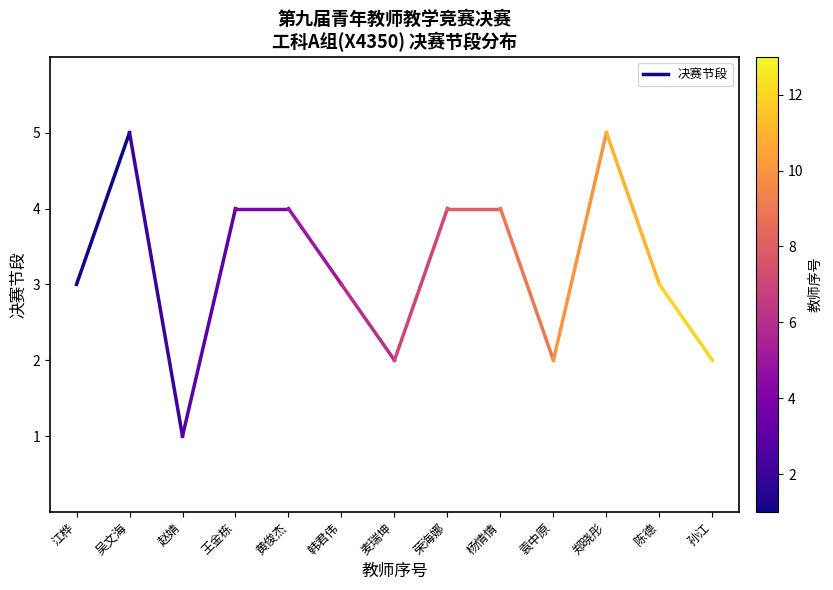

What is the value of the 1st point from the left?

3